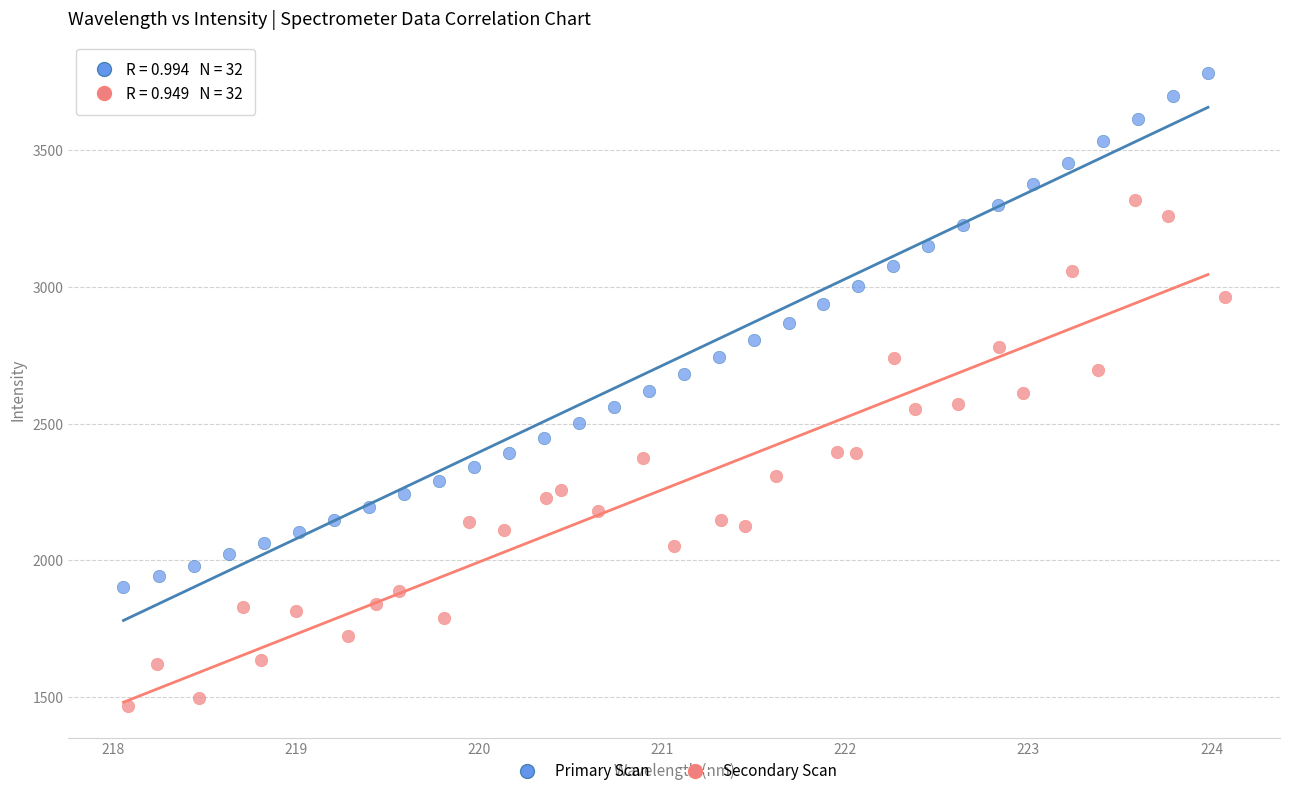

Which series reaches the minimum Y coordinate?

Secondary Scan